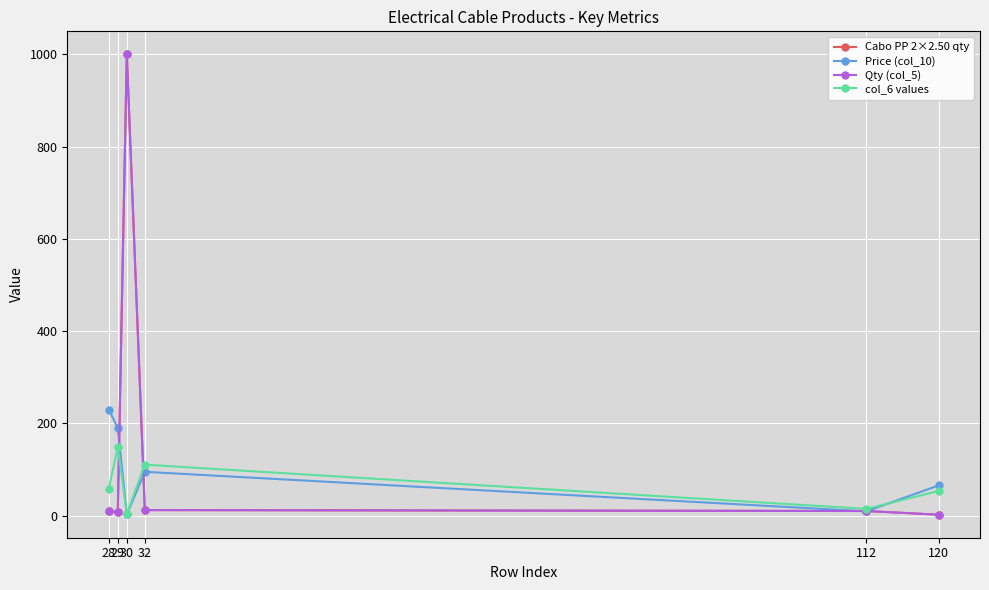

Is this an area chart (filled region under the line)?

No